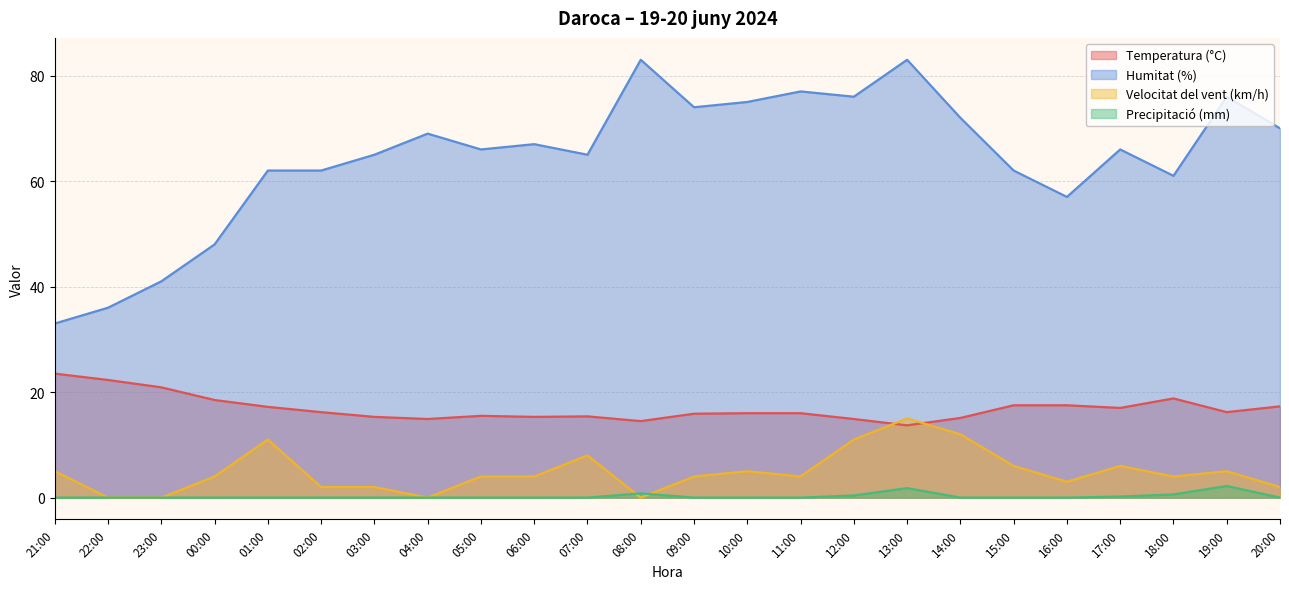

Which series has the largest total across all categories?

Humitat (%)